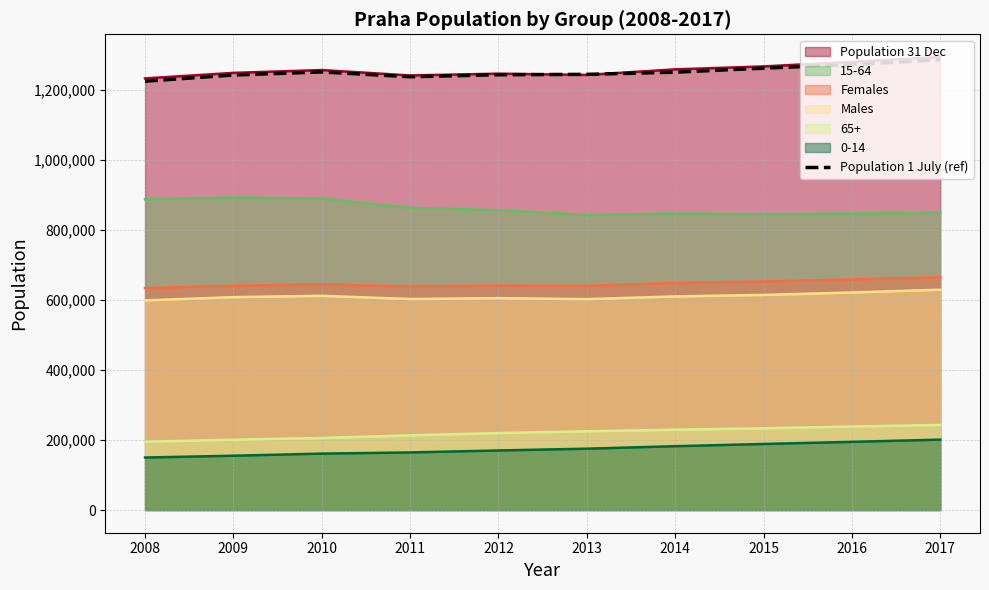

What is the sum of the values at 2009 and 2017?

2529510